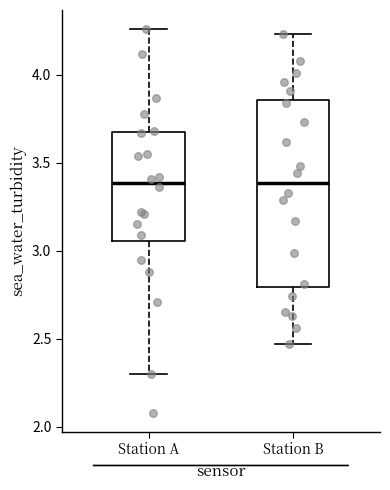

Where is the lower edge of the box for Station A on the y-axis? The values are not printed on the chart, so give them approximately, as read against the axis.

3.05